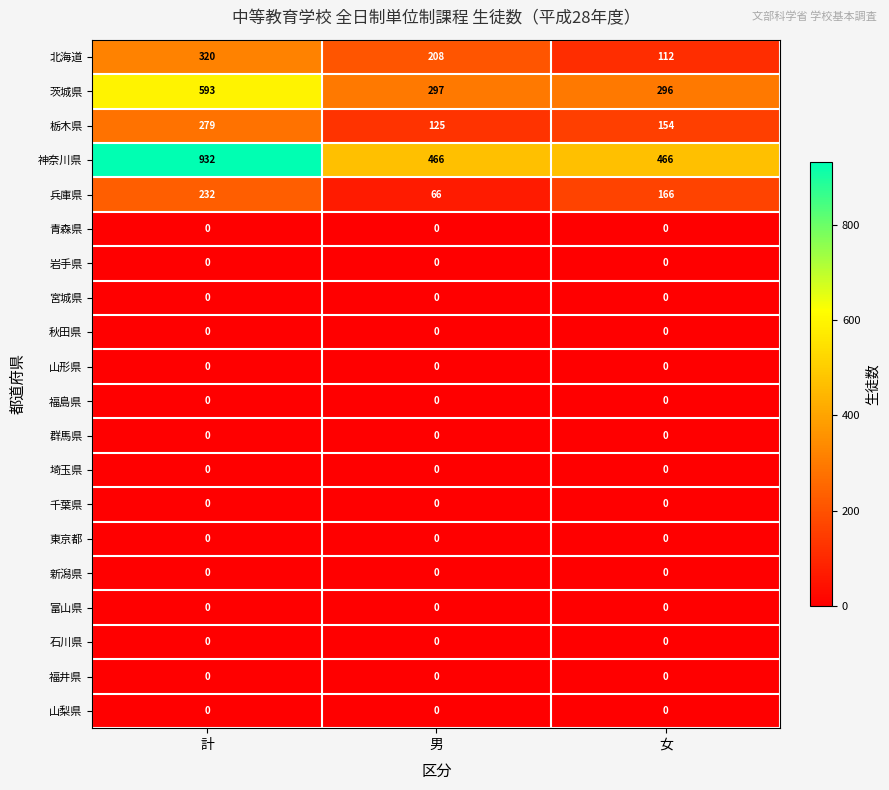

What is the sum of the 神奈川県 values at 計 and 女?

1398